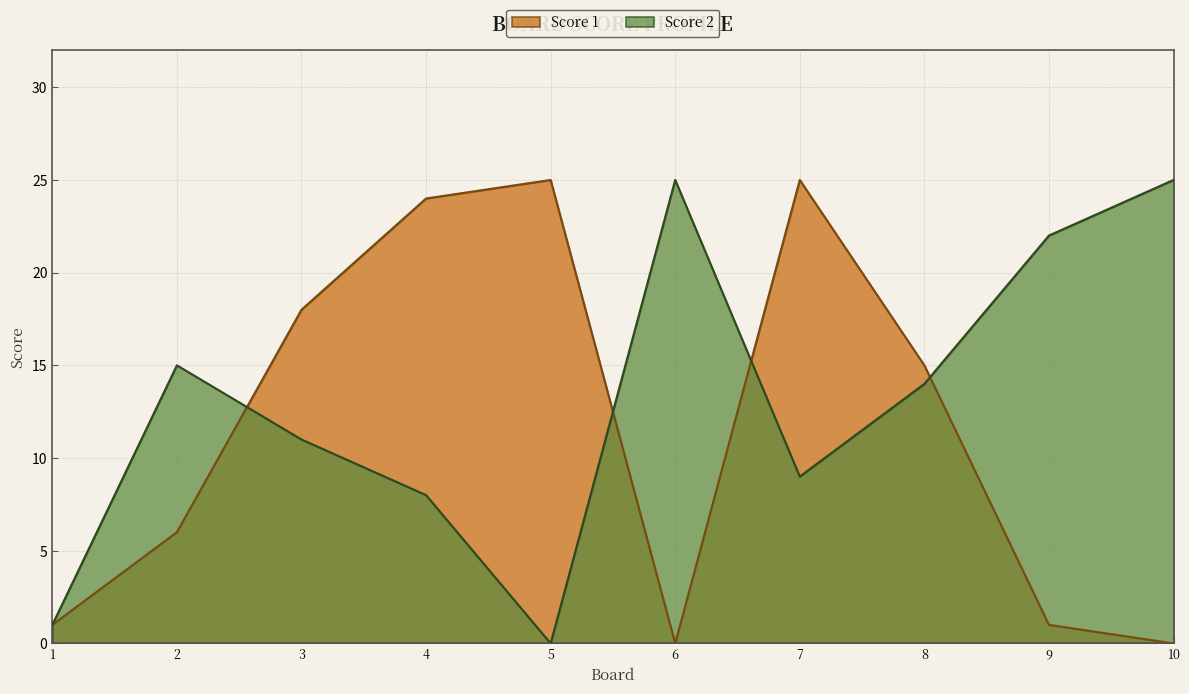

What is the difference between the maximum and minimum values in the Score 1 series?

25